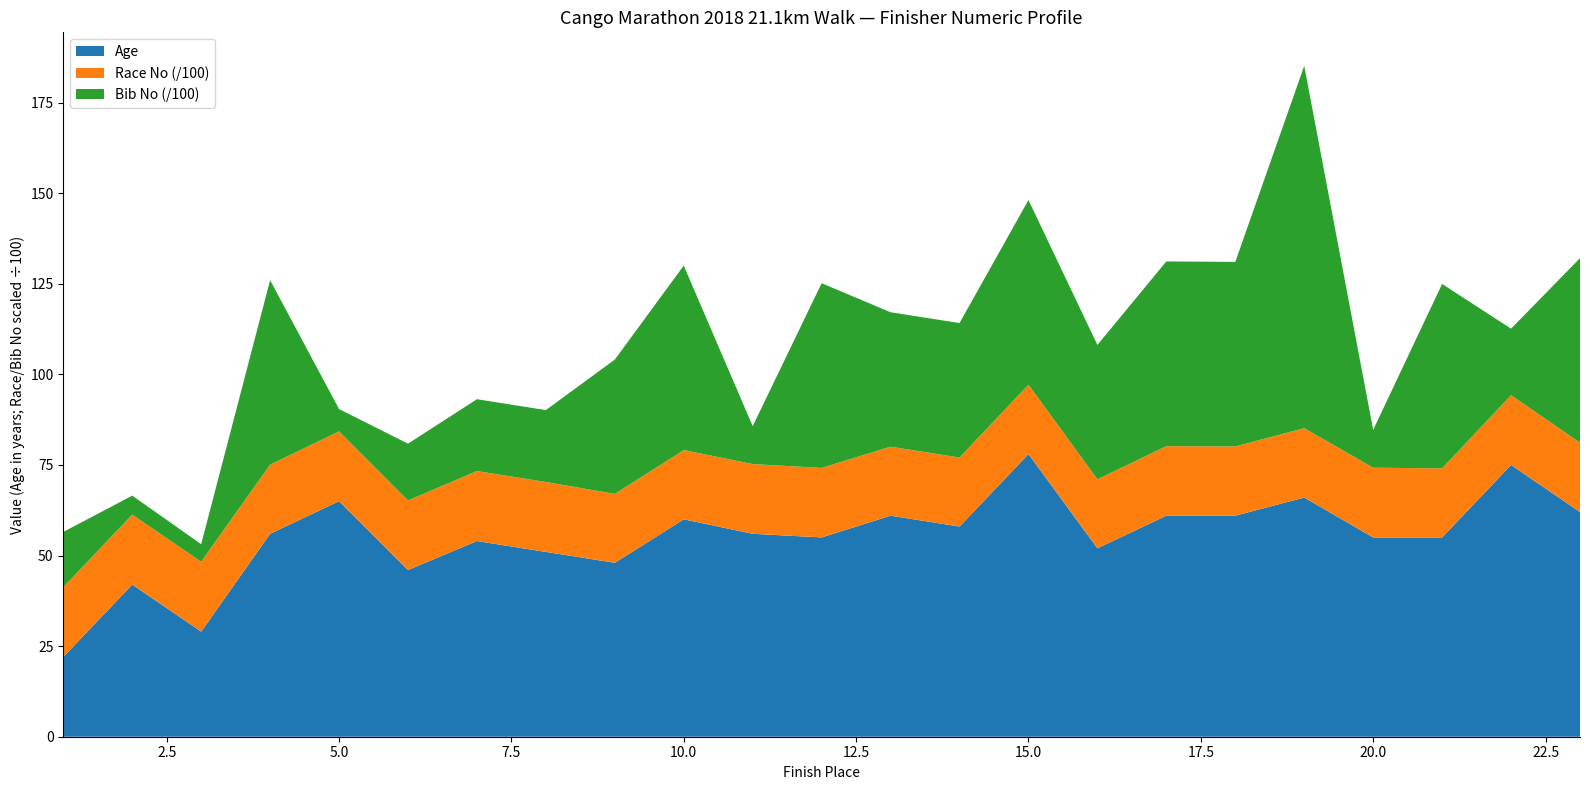

What is the highest value of the Age series?

78.0